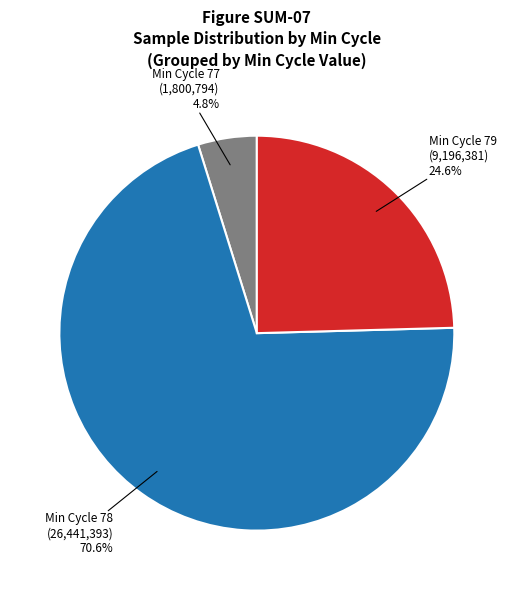

Does any single category account for the majority?

Yes